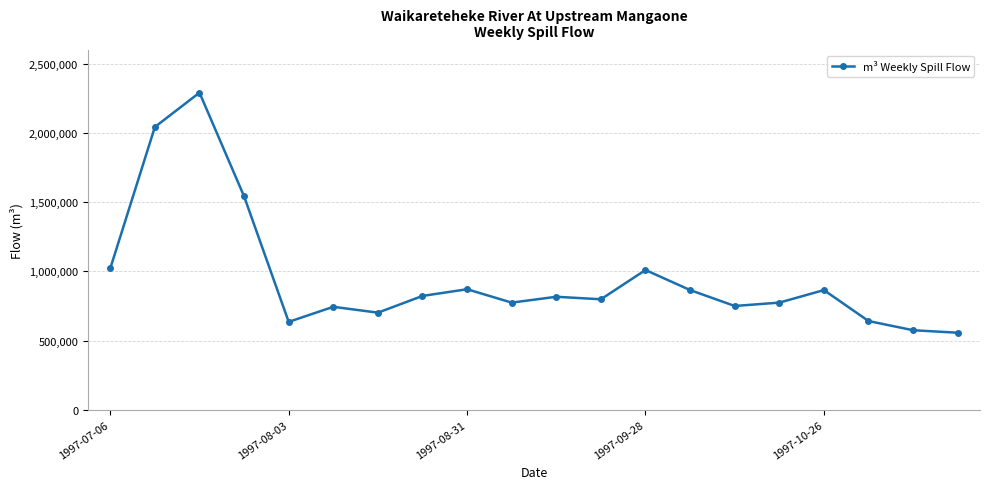

What is the difference between the maximum and minimum values?

1735776